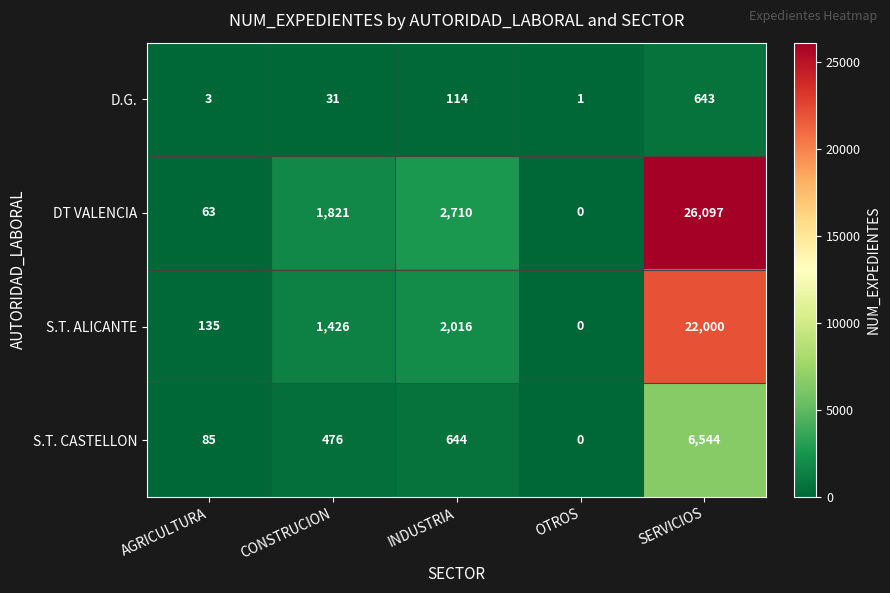

True or false: D.G. has a value of 1 at OTROS.

True